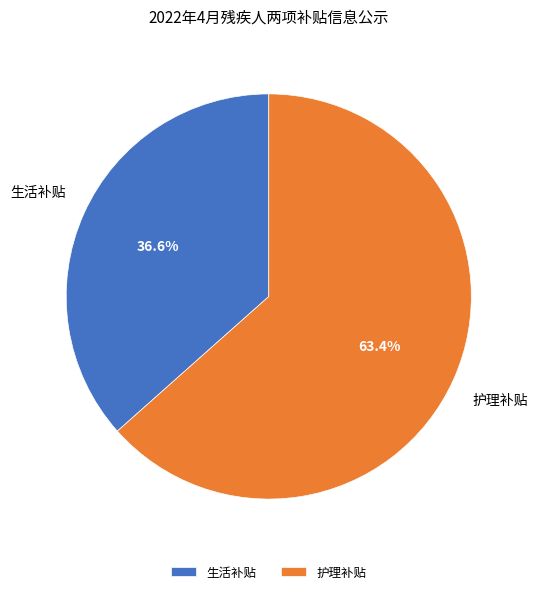

Combined, what portion of the pie is 护理补贴 and 生活补贴?

100.0%